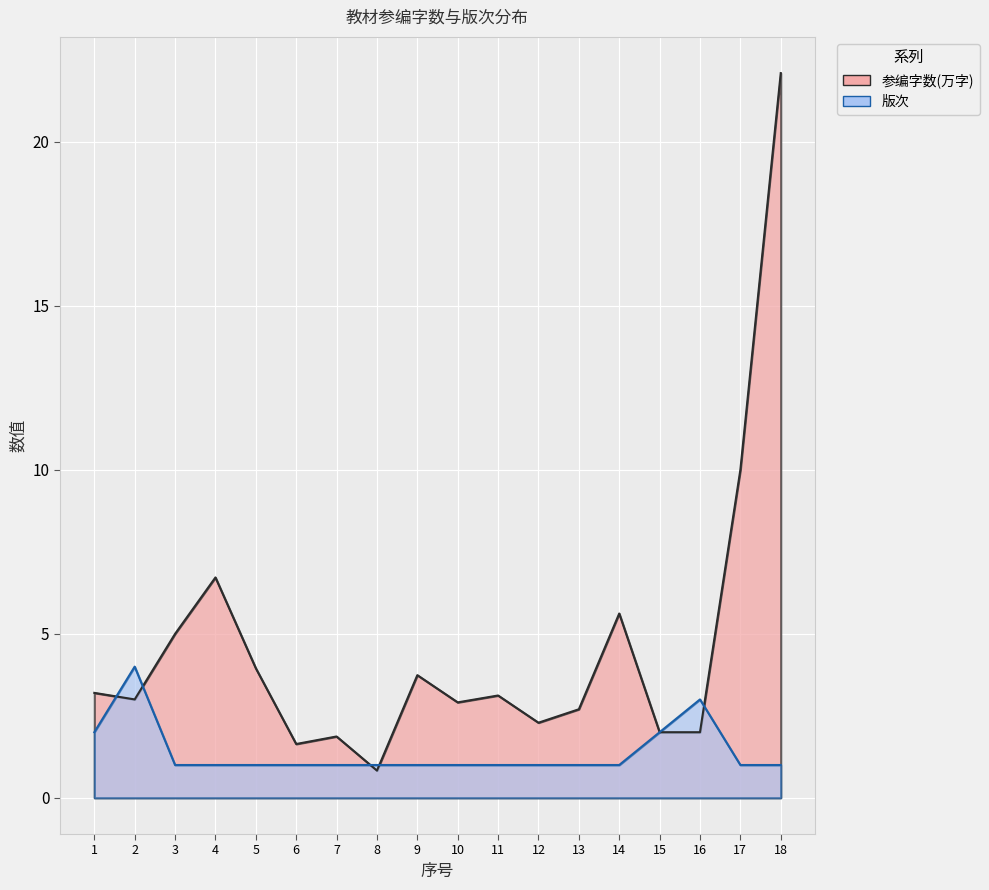

Rank the series by their maximum value, from highest to lowest.

参编字数(万字), 版次